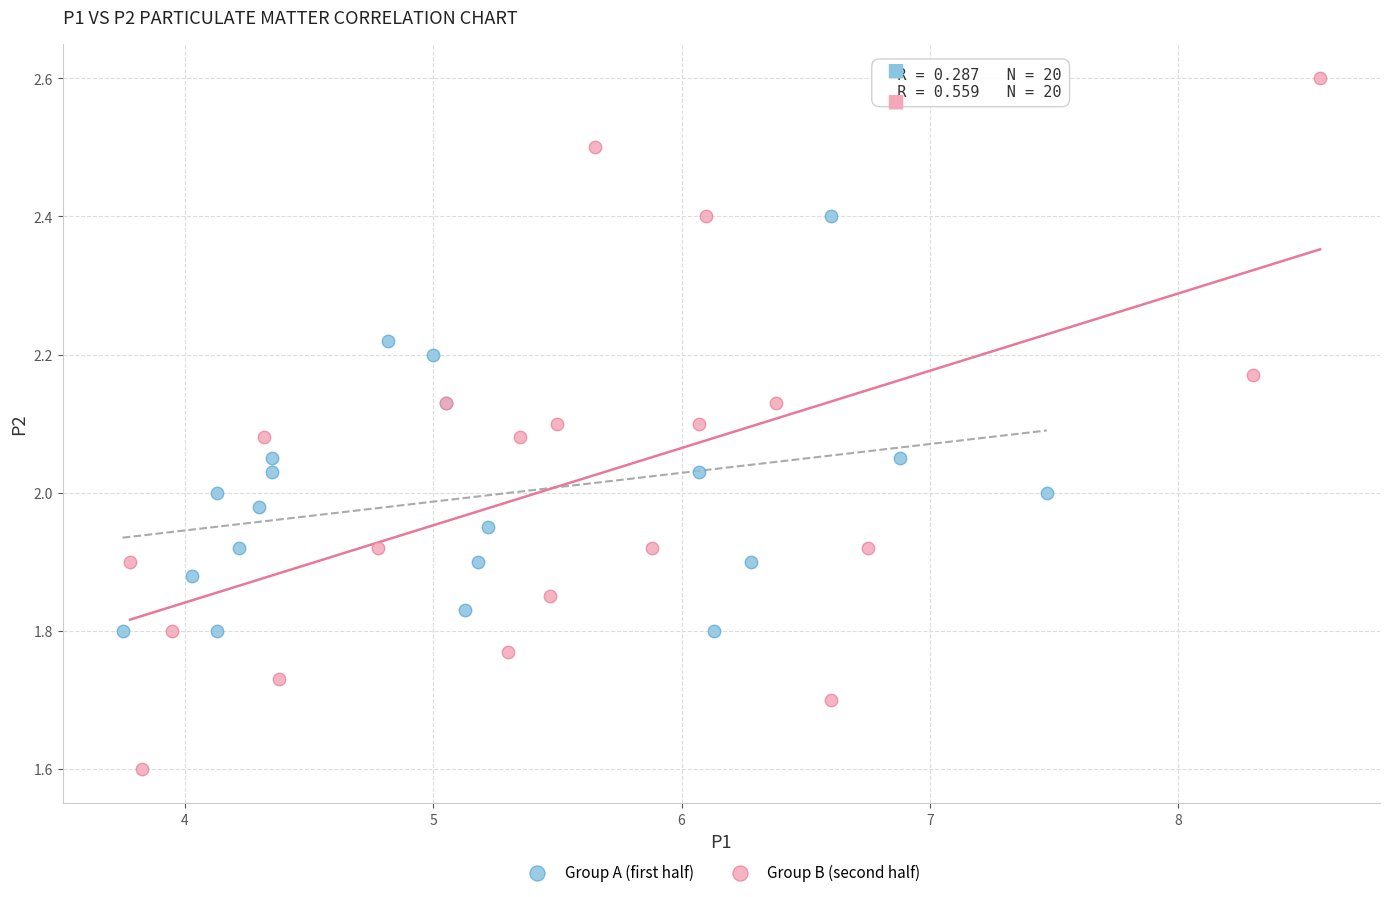

Which series contains the lowest Y value?

Group B (second half)